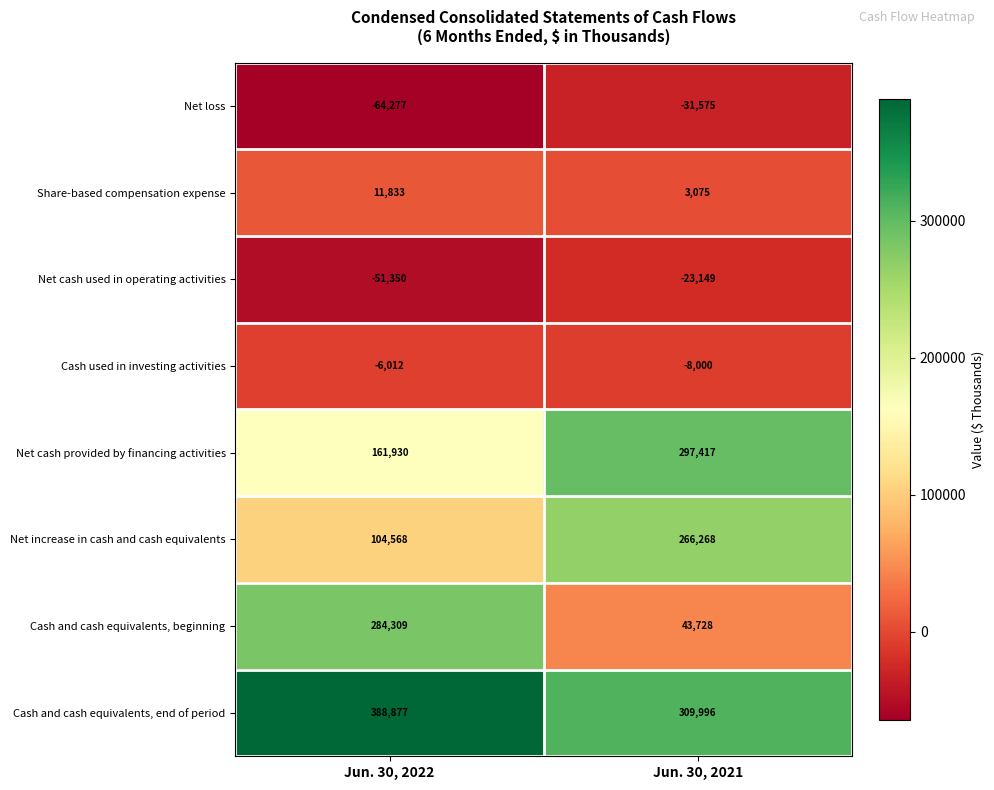

At which label is Cash used in investing activities closest to -7006?

Jun. 30, 2022